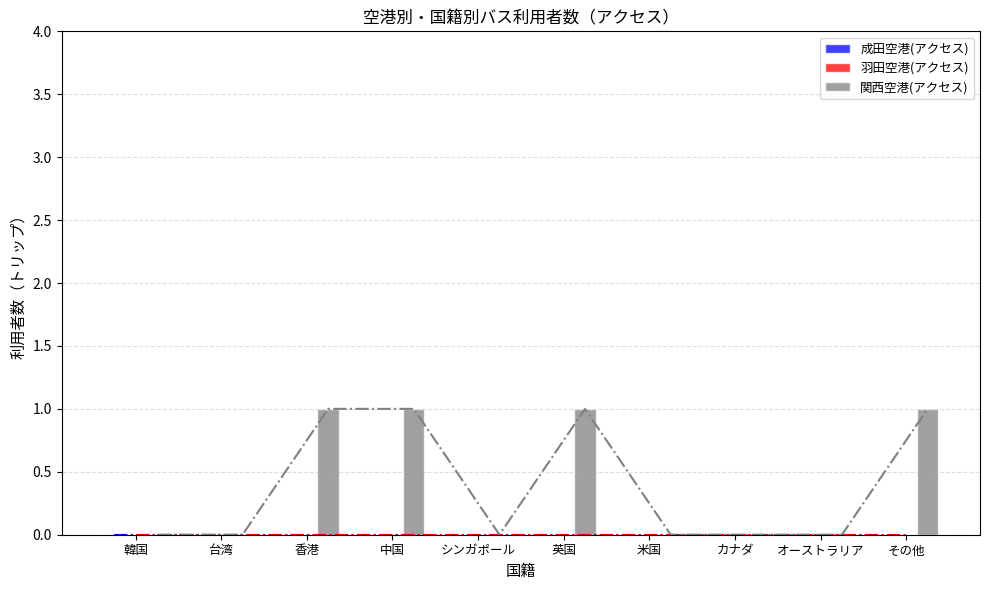

Which series changed the most between 香港 and シンガポール?

関西空港(アクセス)